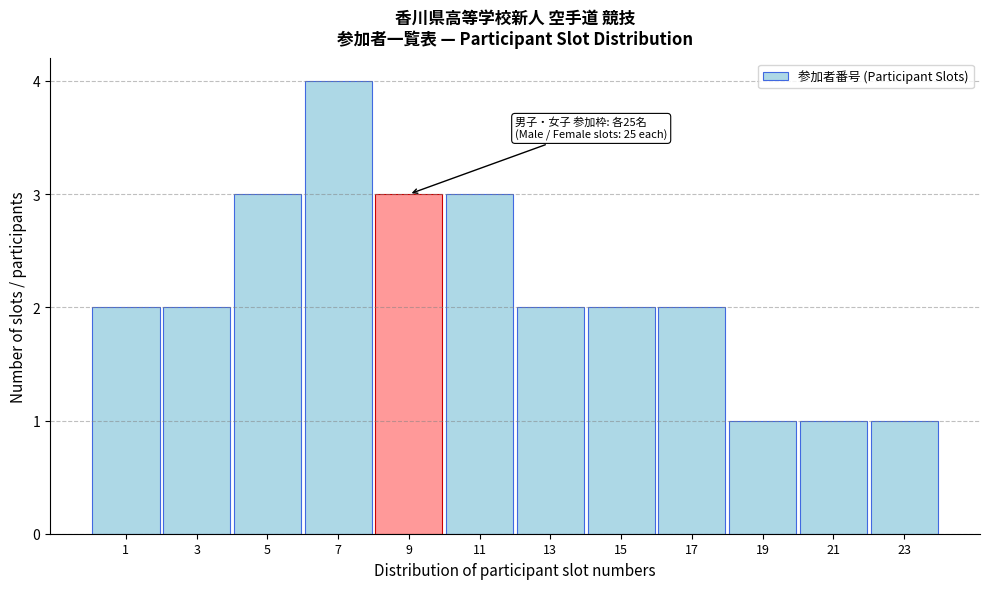

Reading left to right, what are all the values shown in this chart?

2	2	3	4	3	3	2	2	2	1	1	1